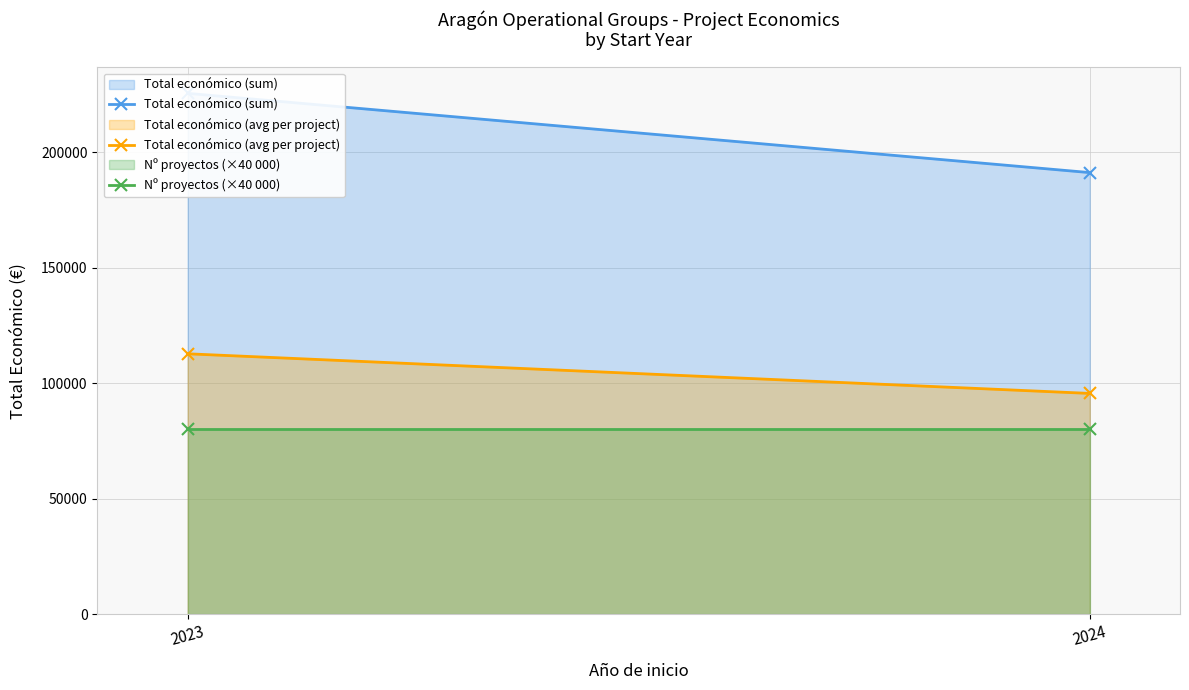

Reading left to right, list all the values displayed in this chart.

Total económico (sum): 2023=225516.0	2024=191201.0
Total económico (avg per project): 2023=112758.0	2024=95600.5
Nº proyectos (×40 000): 2023=80000.0	2024=80000.0